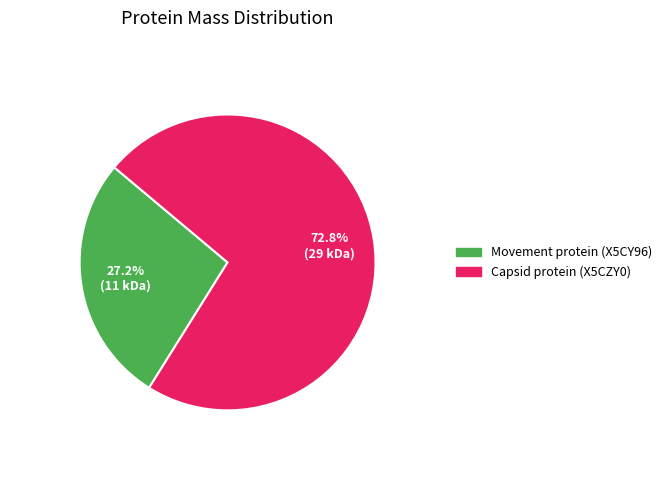

Is there a majority slice in this chart?

Yes